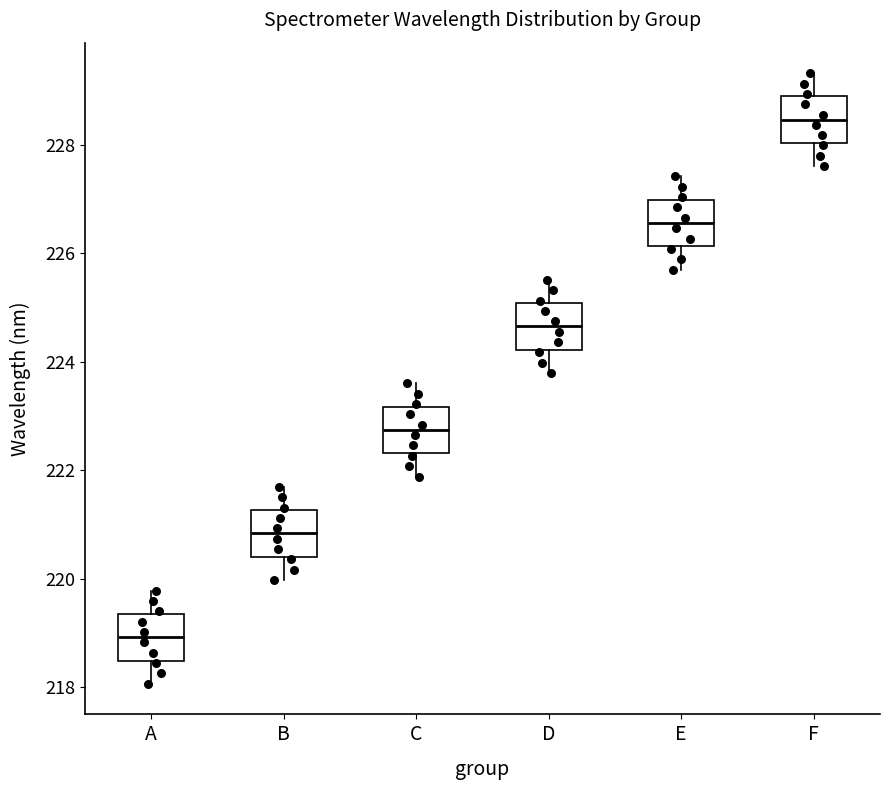

Which box's median line is the highest?

F